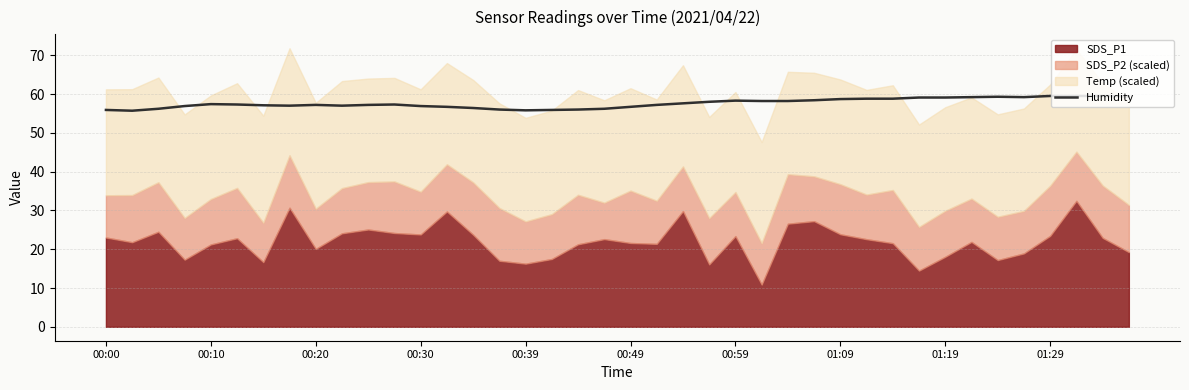

What is the minimum value for Humidity?

55.7